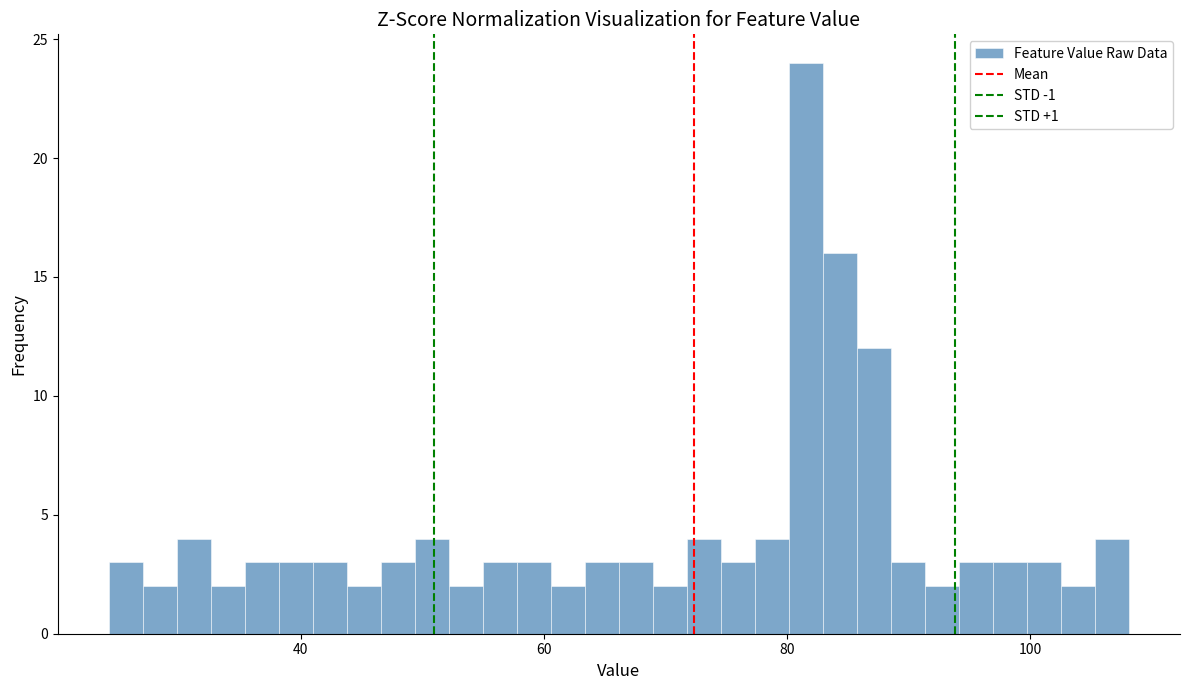

Around what value on the x-axis is the tallest bar? Give the approximate position of its centre, as read against the axis.

82